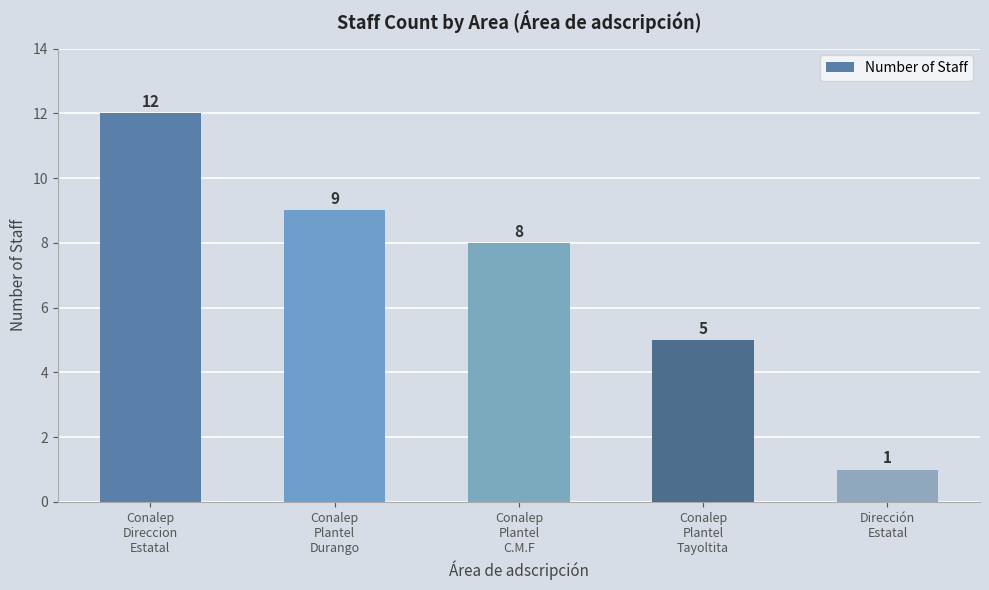

What is the greatest value displayed?

12